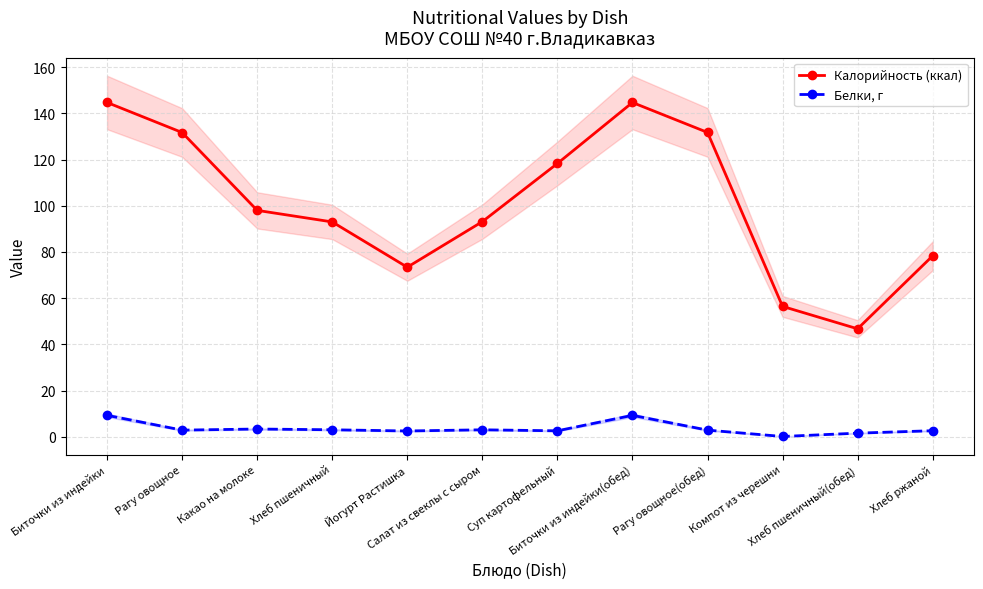

What is the approximate value of Калорийность (ккал) at Рагу овощное(обед)?

131.7